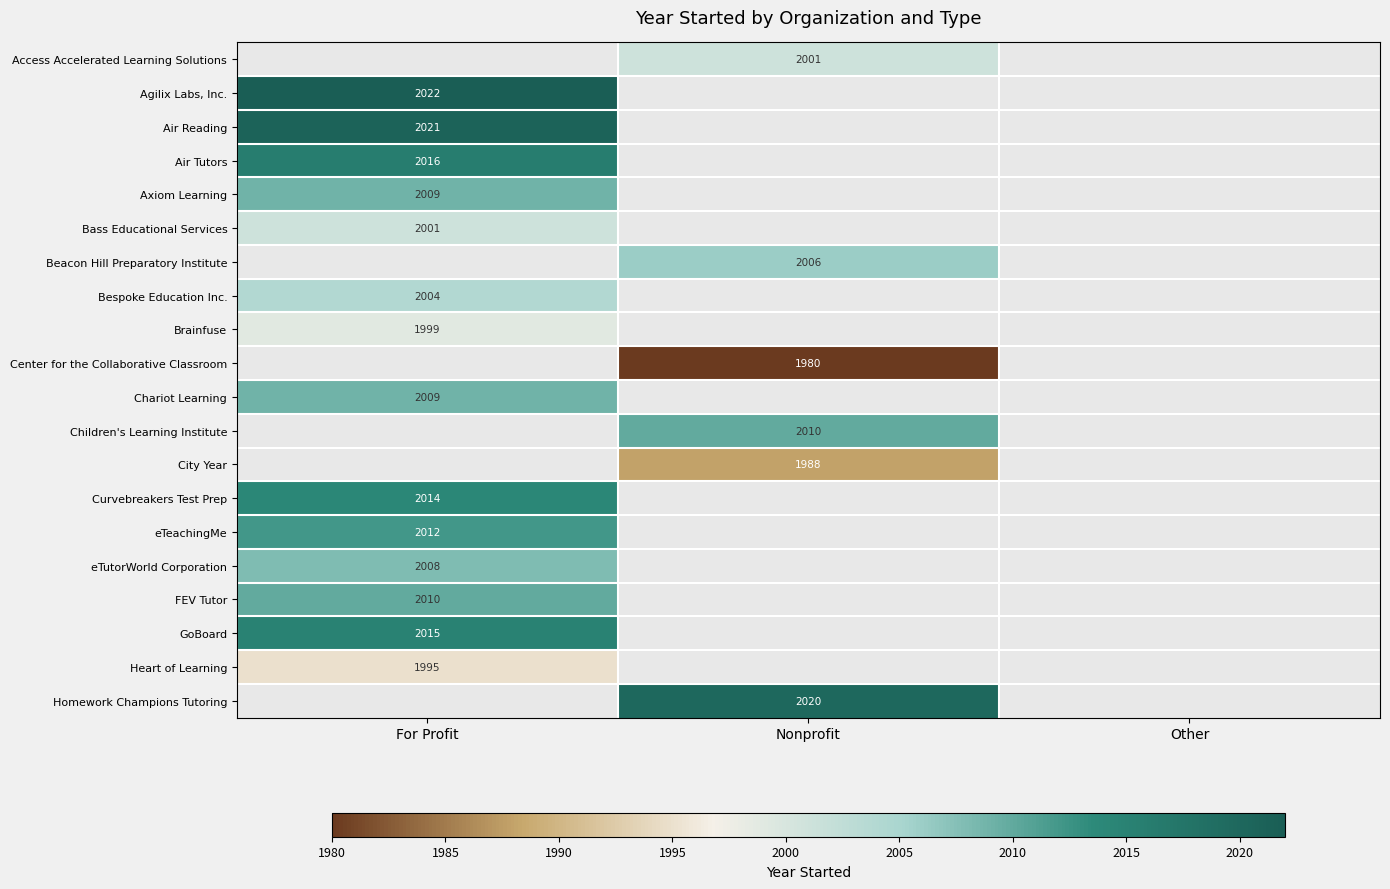

What is the minimum value shown in the chart?

1980.0